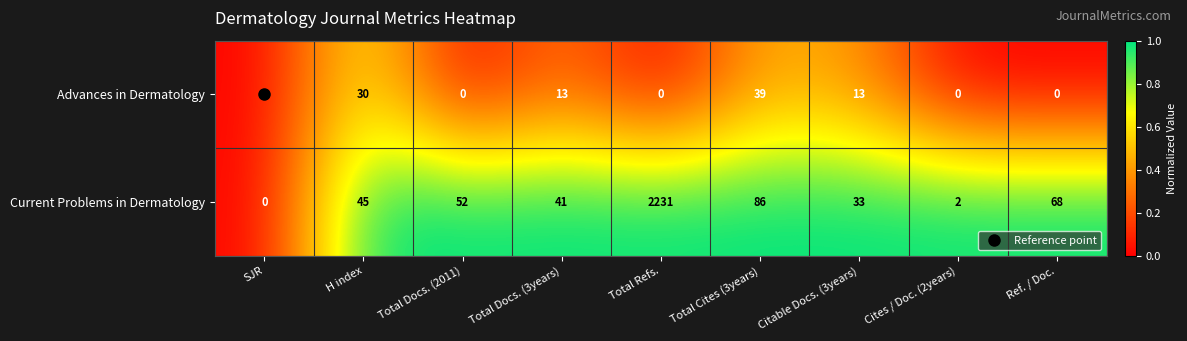

What is the highest value of the Current Problems in Dermatology series?

2231